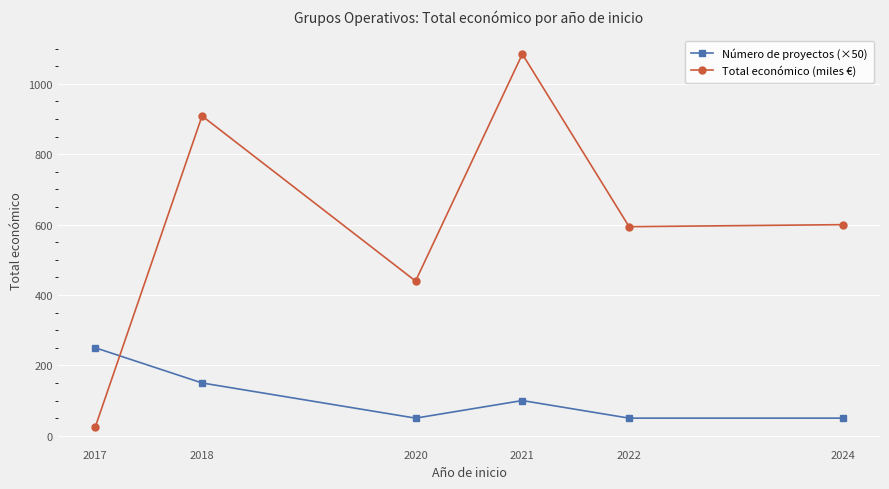

At how many categories does at least one series exceed 986?

1